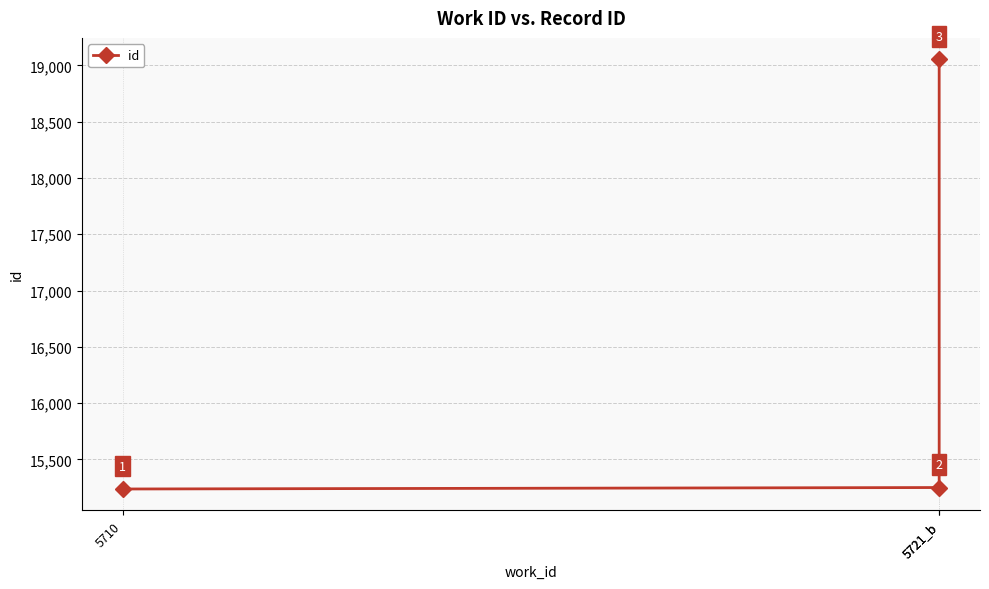

Between 5721_b and 5710, which is larger?

5721_b